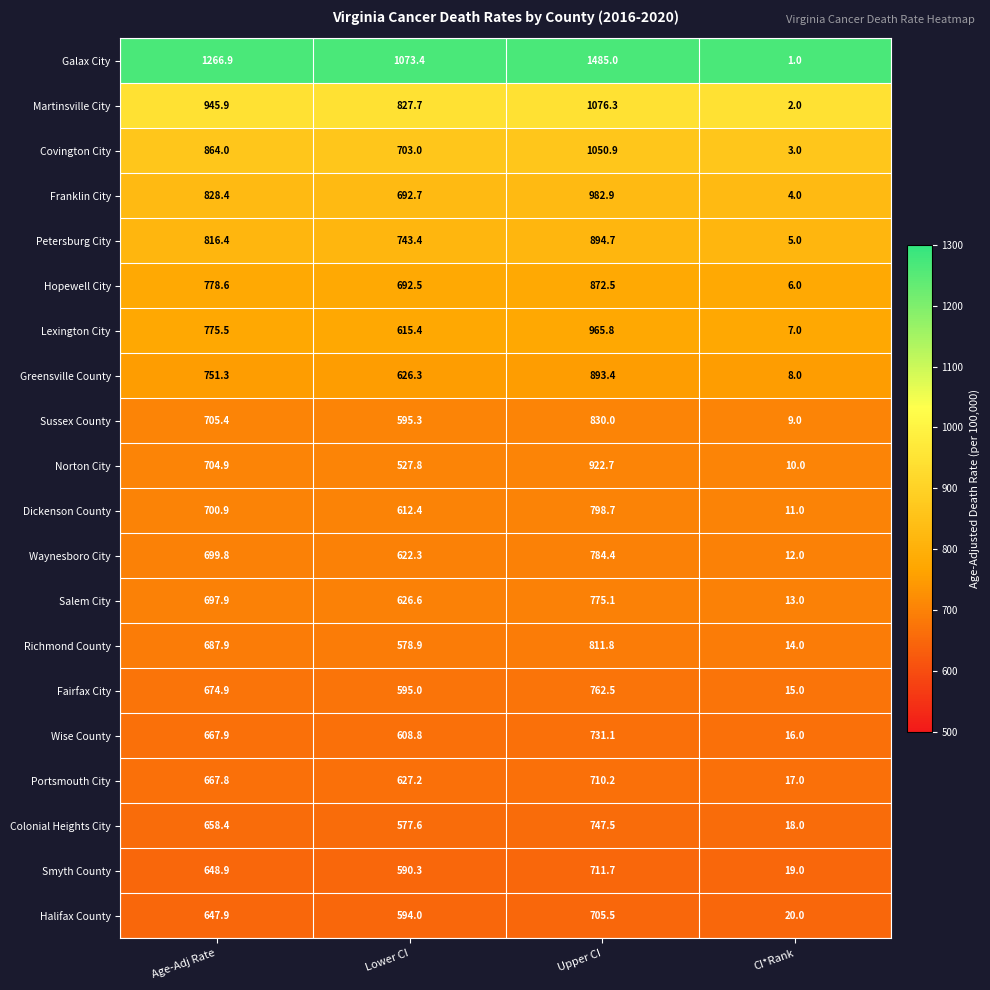

What is the difference between the Wise County values at Age-Adj Rate and Lower CI?

59.1